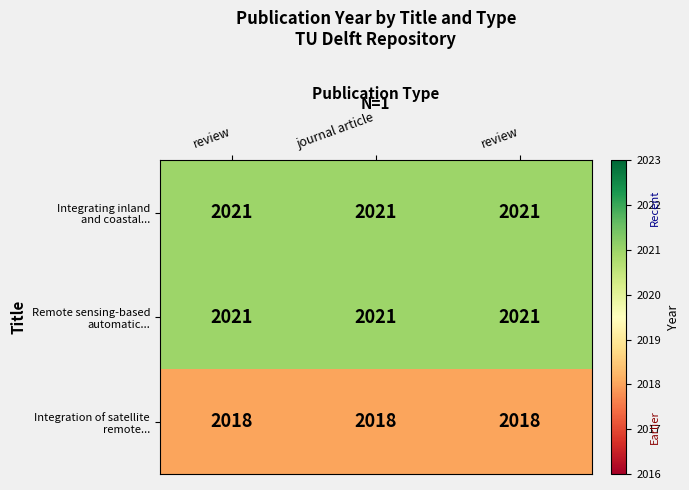

How many series are shown in this chart?

3